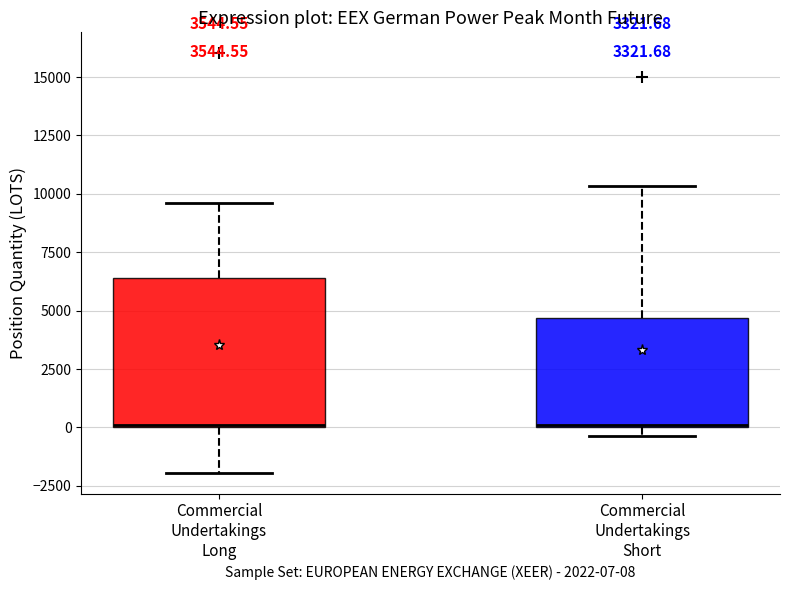

Where is the lower edge of the box for Commercial Undertakings Long on the y-axis? The values are not printed on the chart, so give them approximately, as read against the axis.

0